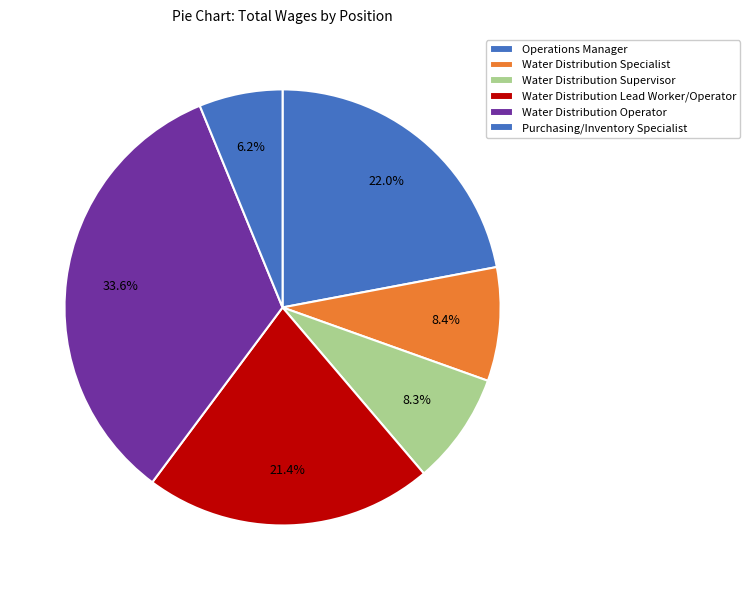

How many slices are in this pie chart?

6